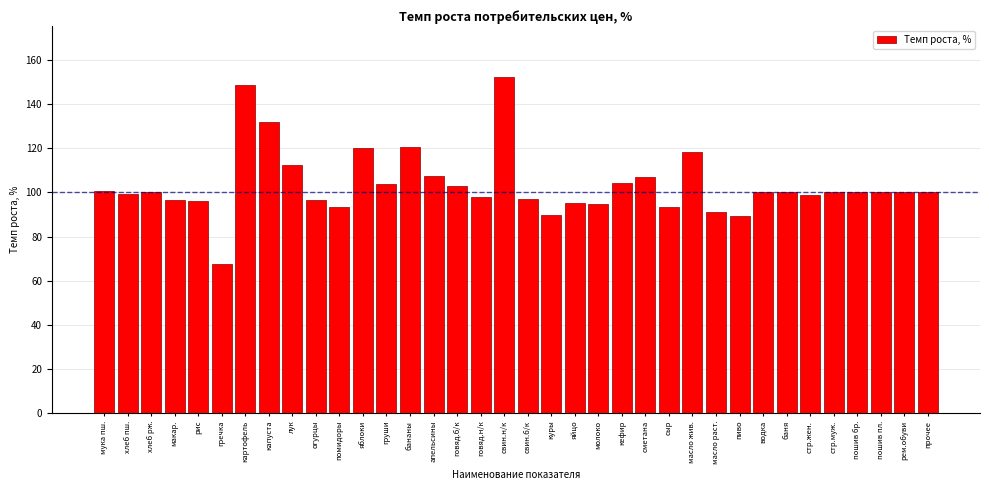

What is the label of the 14th bar from the right?

кефир